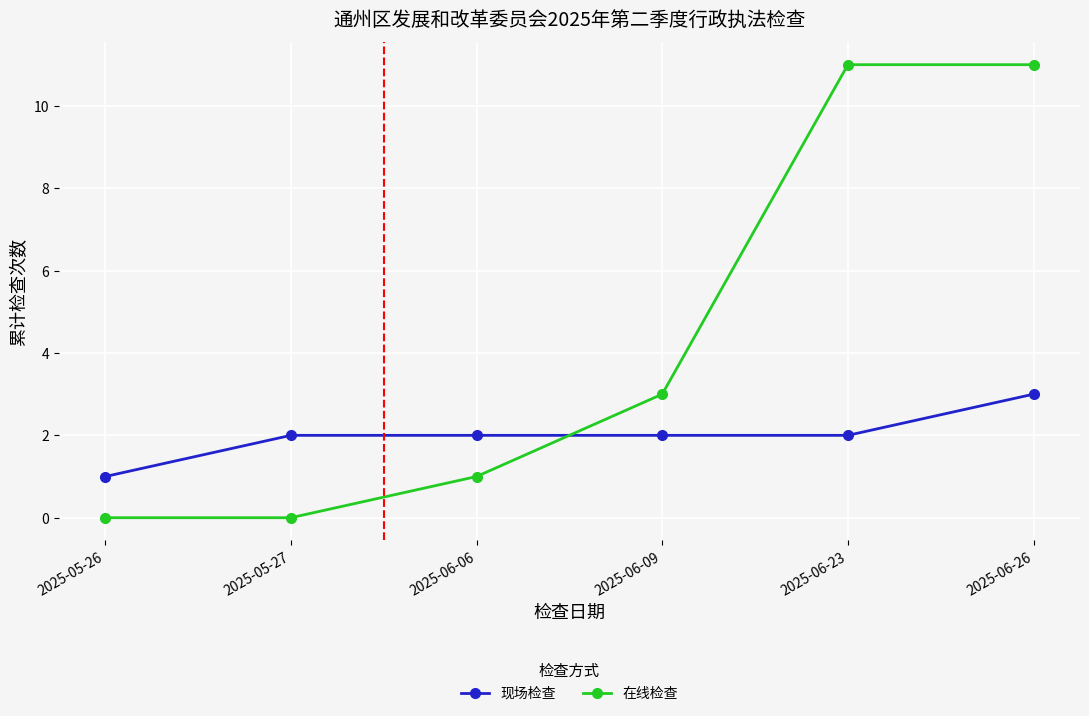

What is the difference between the maximum and minimum values in the 现场检查 series?

2